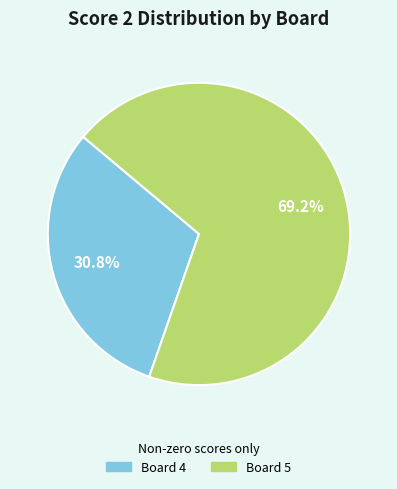

To the nearest percent, what is the average slice percentage?

50%